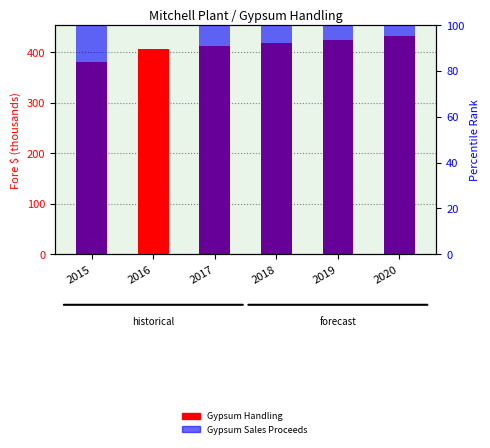

Which label corresponds to the largest value in the chart?

2020